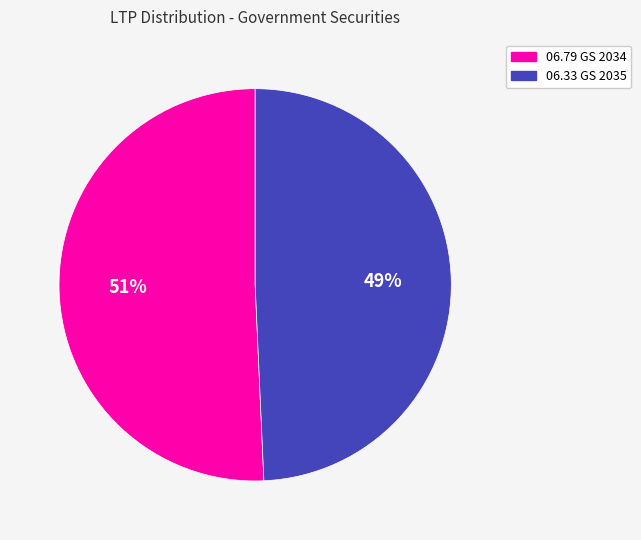

Rank the categories by value from lowest to highest.

06.33 GS 2035, 06.79 GS 2034